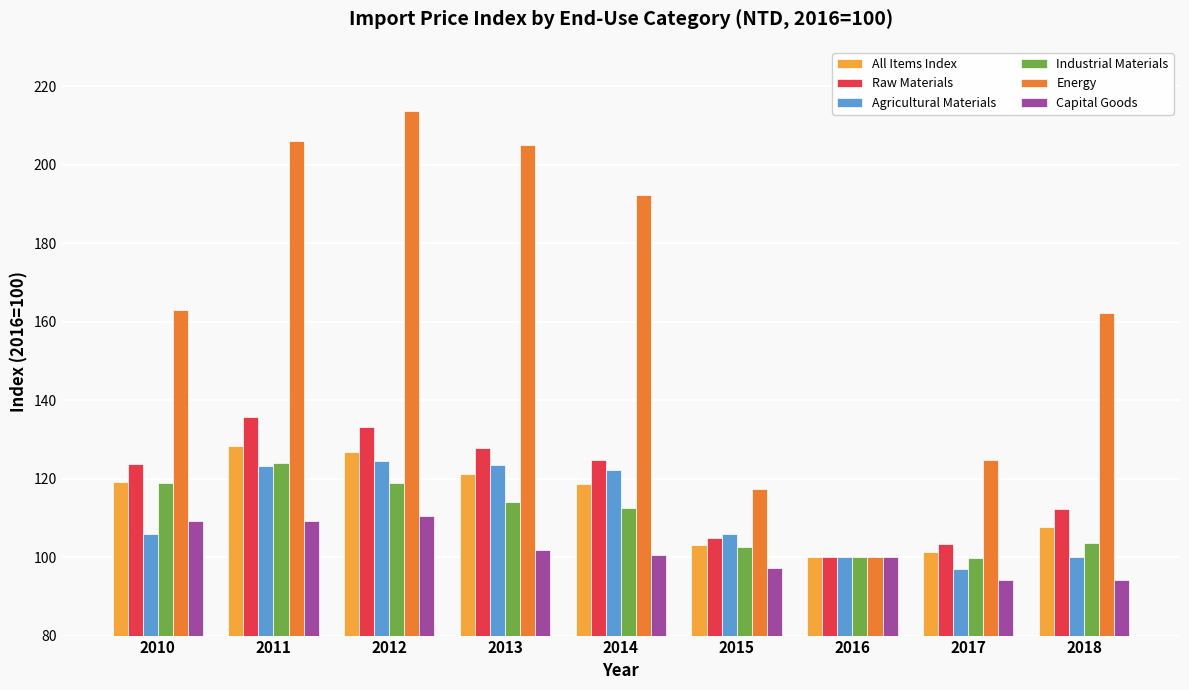

Read the Raw Materials value at 2016.

100.0